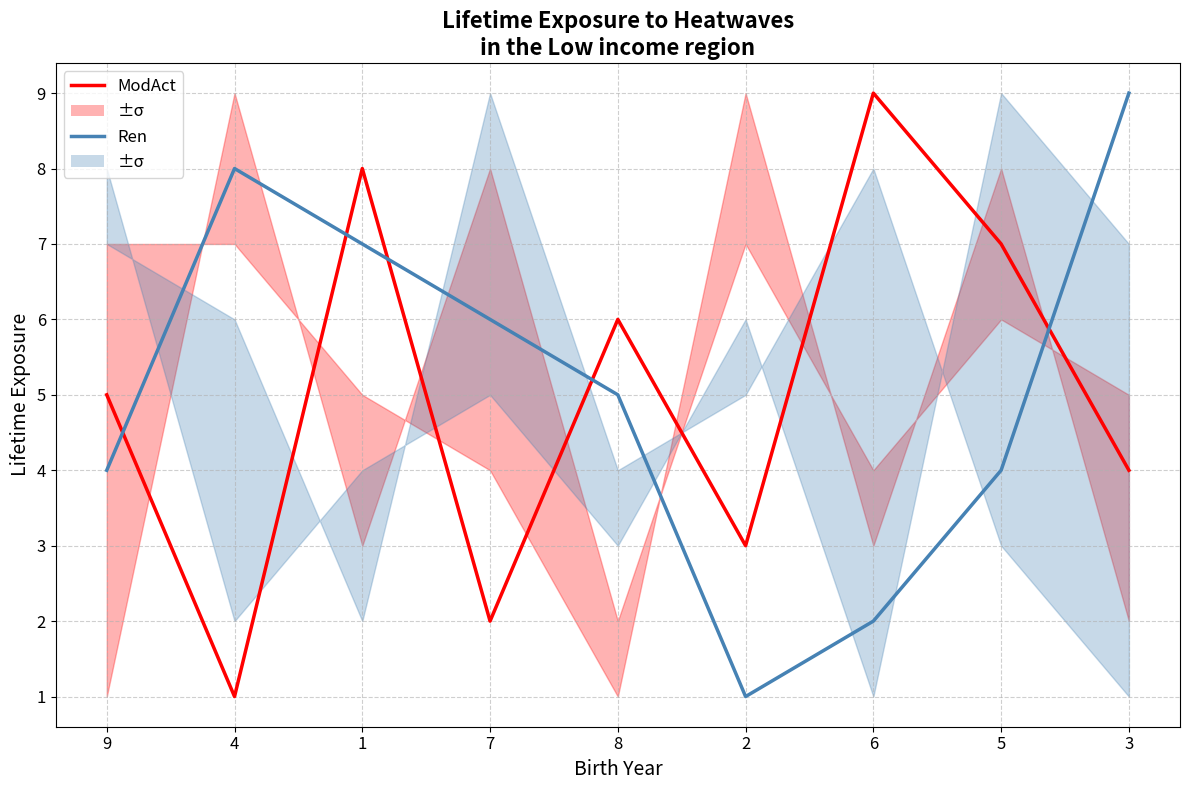

What is the label of the 9th point from the right?

9